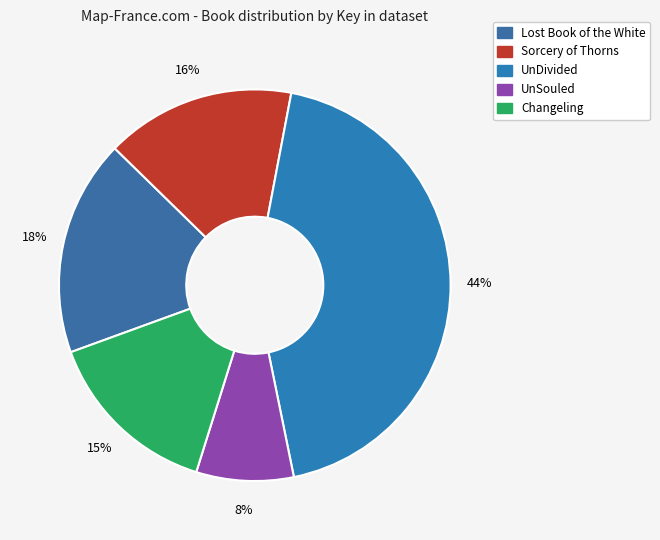

How many segments does this pie chart have?

5